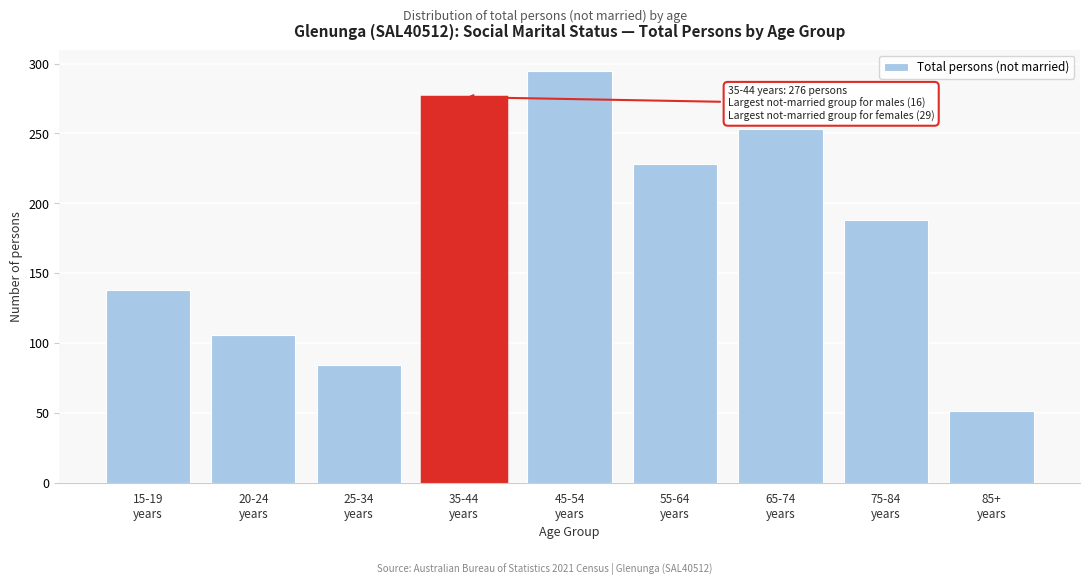

Reading left to right, list all the values displayed in this chart.

138	106	84	276	295	228	253	188	51